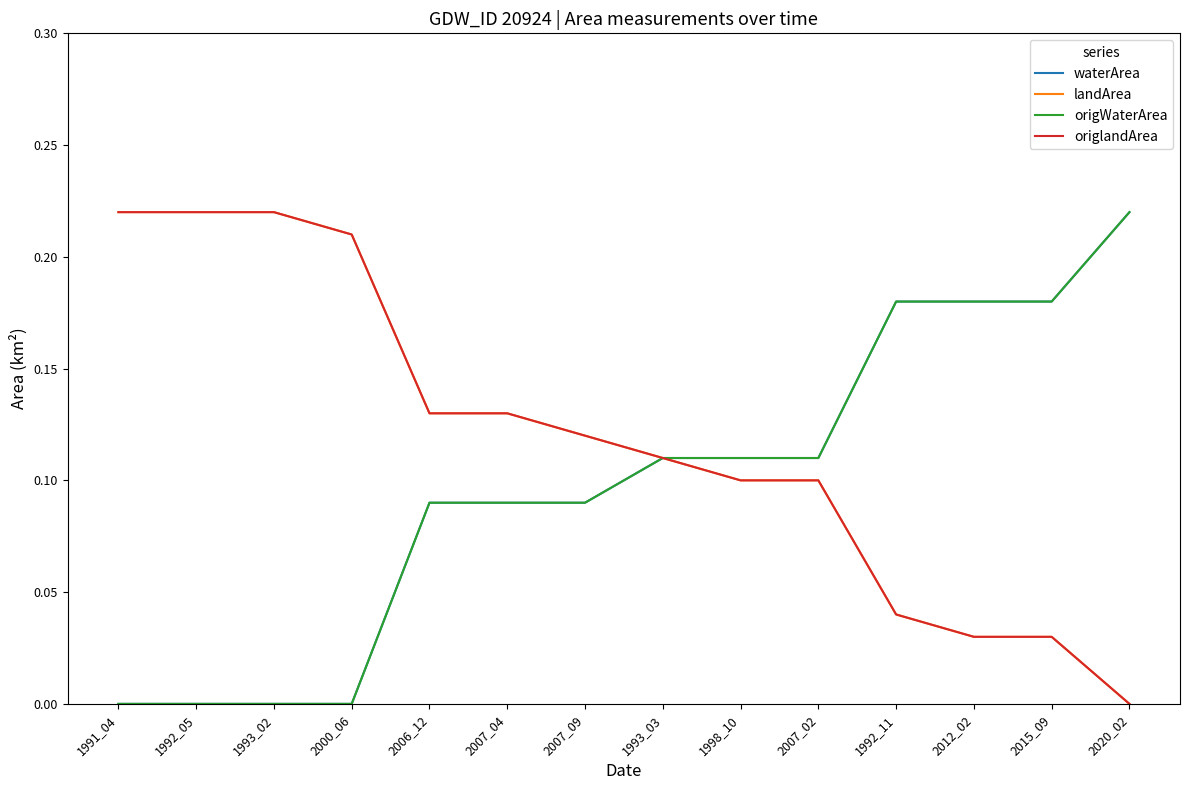

At which label is waterArea closest to 0?

1991_04